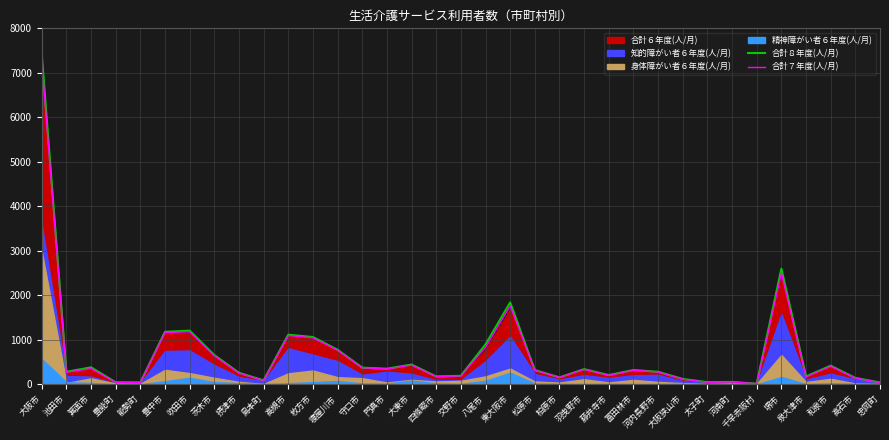

List the labels in order of 合計８年度(人/月) value, smallest first.

千早赤阪村, 忠岡町, 能勢町, 豊能町, 太子町, 河南町, 島本町, 大阪狭山市, 高石市, 柏原市, 四條畷市, 泉大津市, 交野市, 藤井寺市, 摂津市, 池田市, 河内長野市, 松原市, 富田林市, 羽曳野市, 門真市, 守口市, 箕面市, 和泉市, 大東市, 茨木市, 寝屋川市, 八尾市, 枚方市, 高槻市, 豊中市, 吹田市, 東大阪市, 堺市, 大阪市